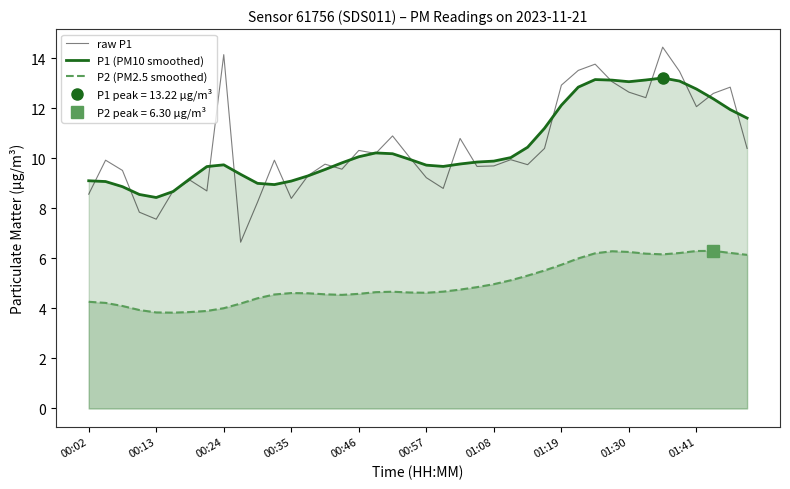

The P1 (PM10 smoothed) series shows 13.8 at 00:13. True or false?

False